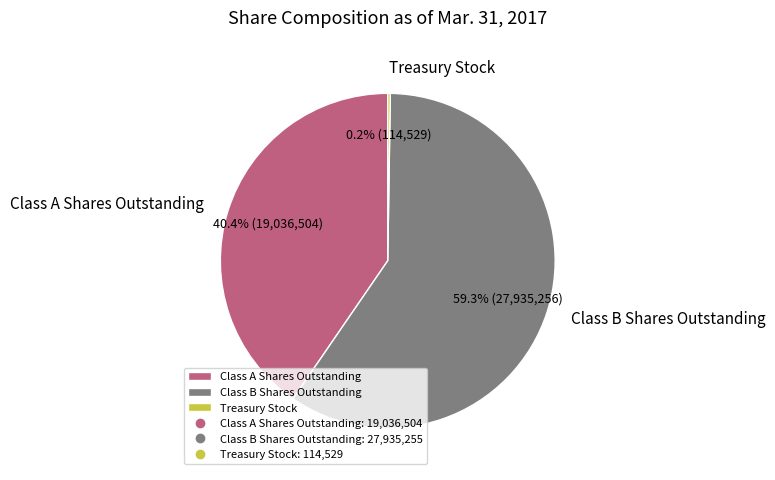

What is the ratio of the value at Class A Shares Outstanding to the value at Class B Shares Outstanding?

0.7